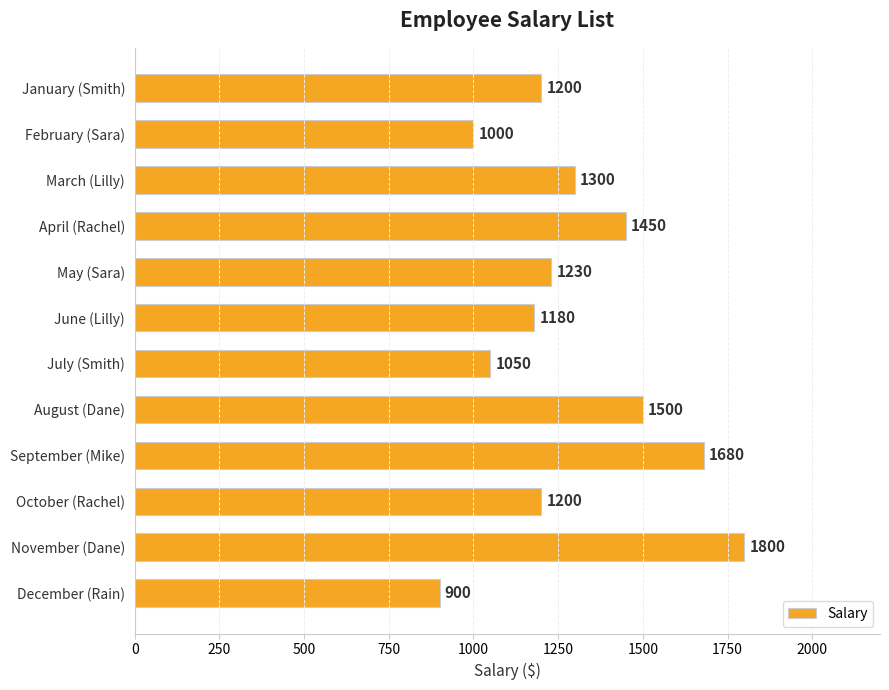

What is the change in value from March (Lilly) to April (Rachel)?

+150